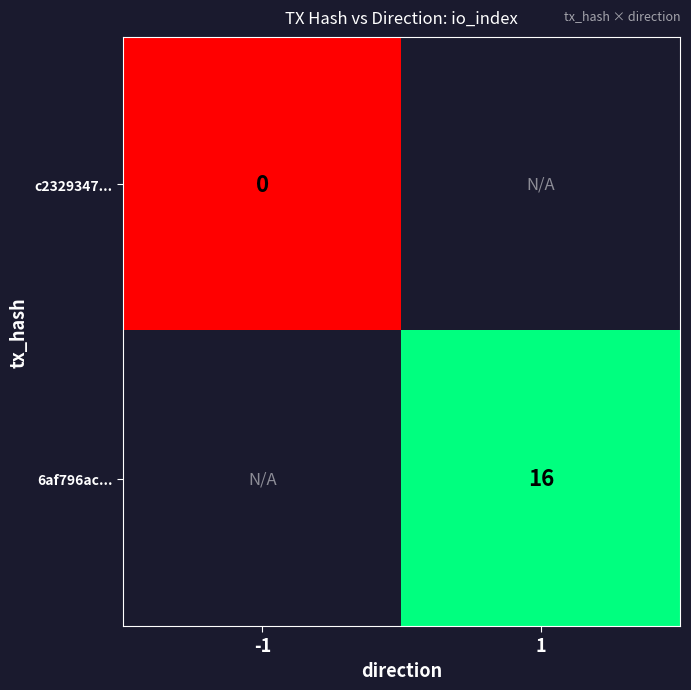

True or false: 6af796ac... has a value of 16 at 1.

True